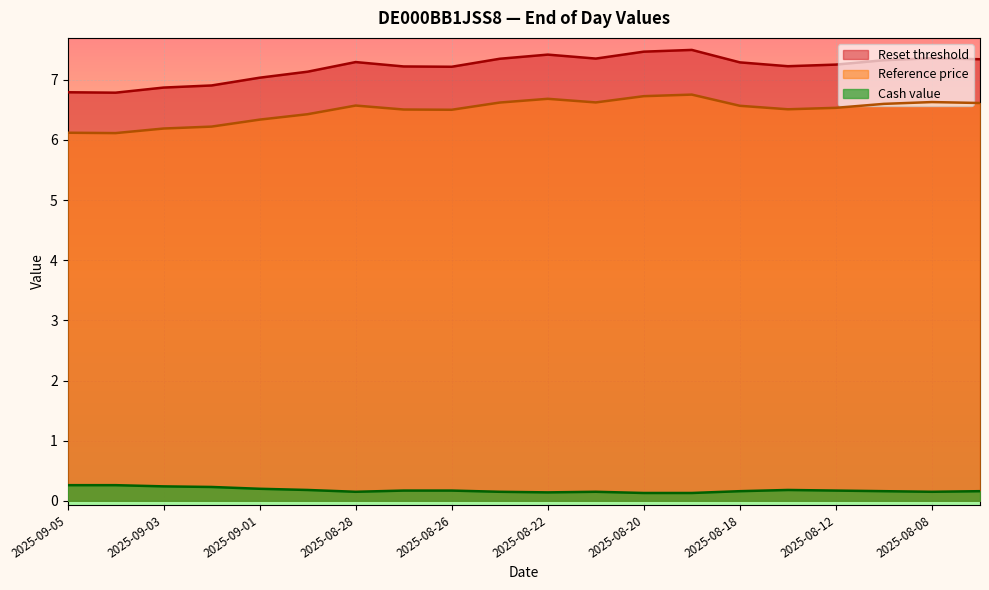

What is the maximum value for Reset threshold?

7.5